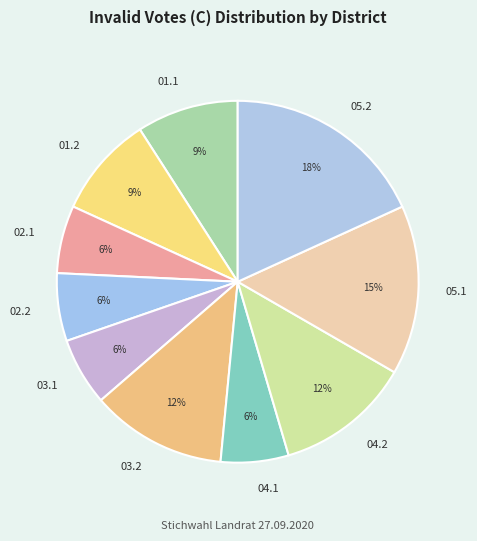

Do 05.2 and 02.2 together represent more than half of the pie?

No